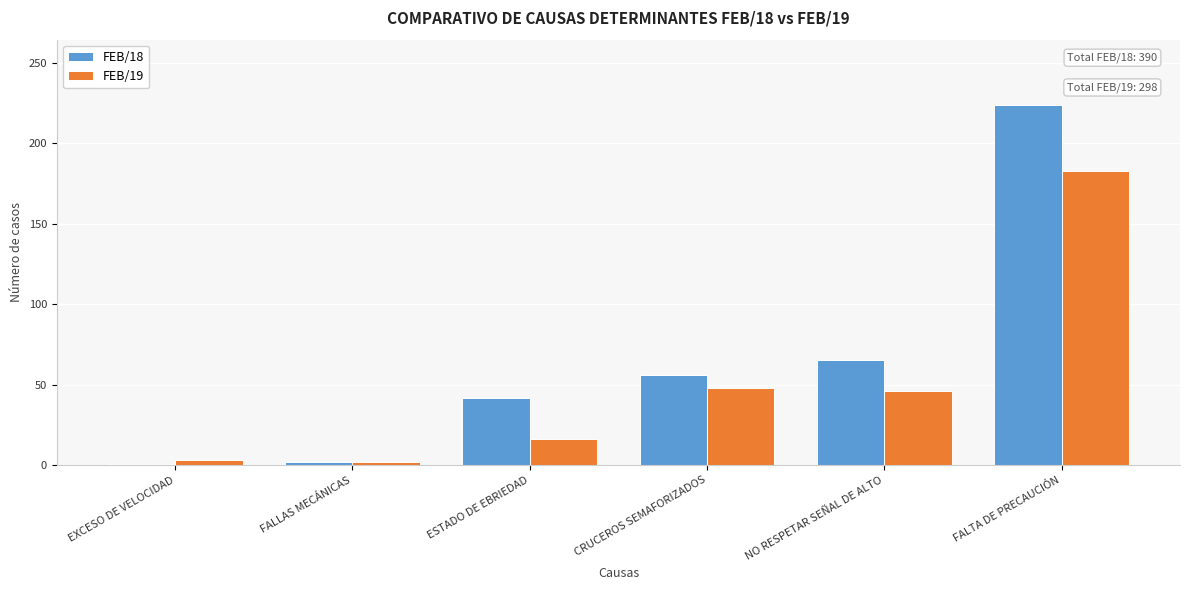

List the series in order of their peak value, lowest first.

FEB/19, FEB/18